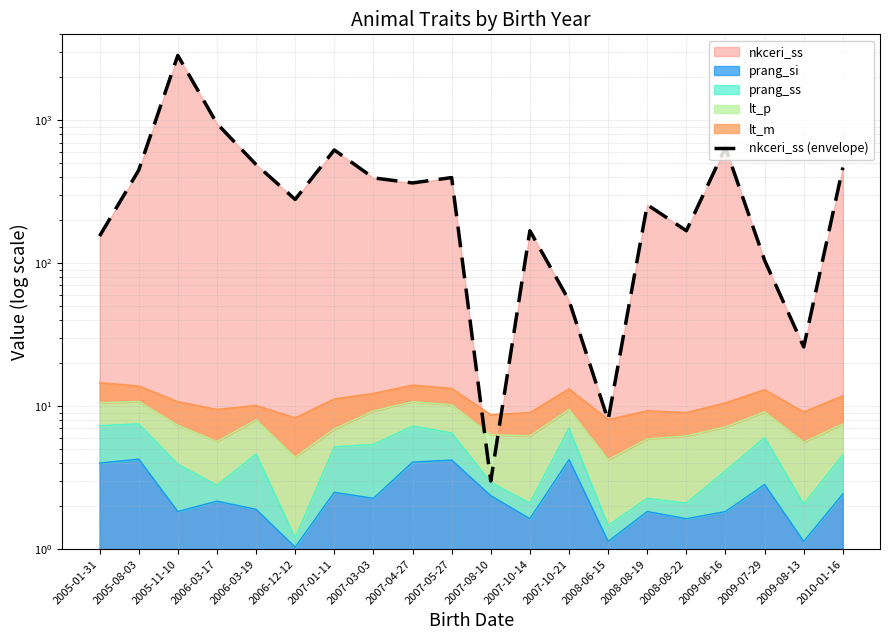

What is the minimum value shown in the chart?

3